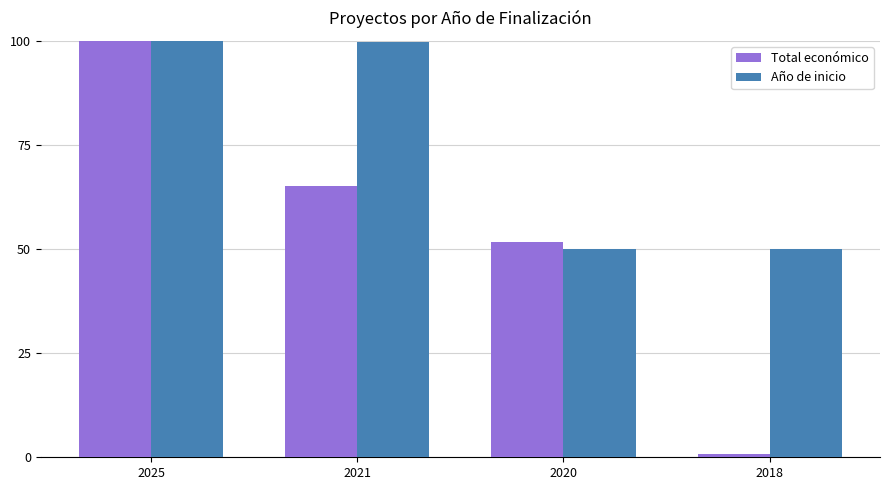

The Total económico series shows 100.0 at 2025. True or false?

True